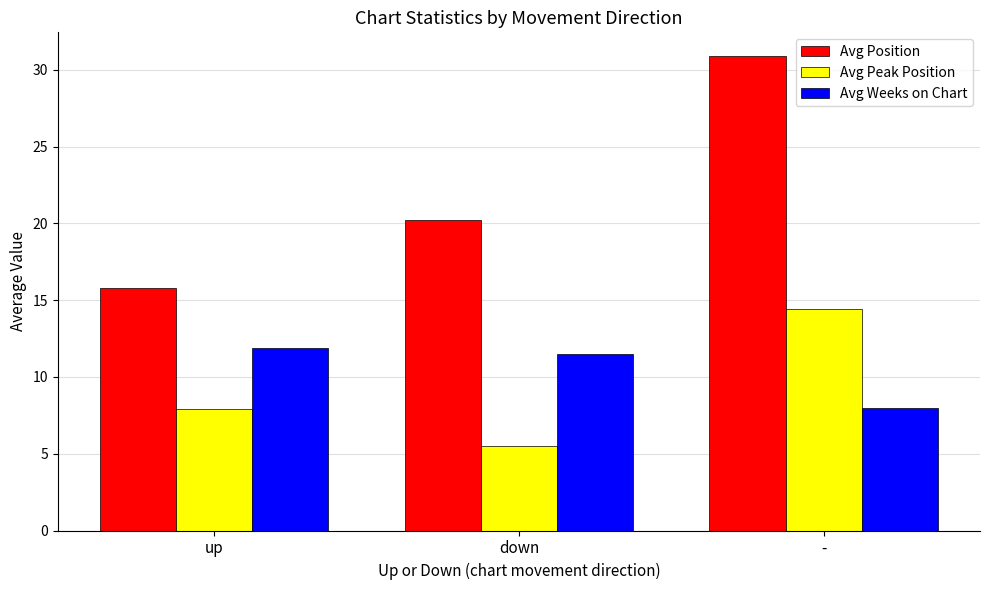

Rank the categories by Avg Position value from lowest to highest.

up, down, -